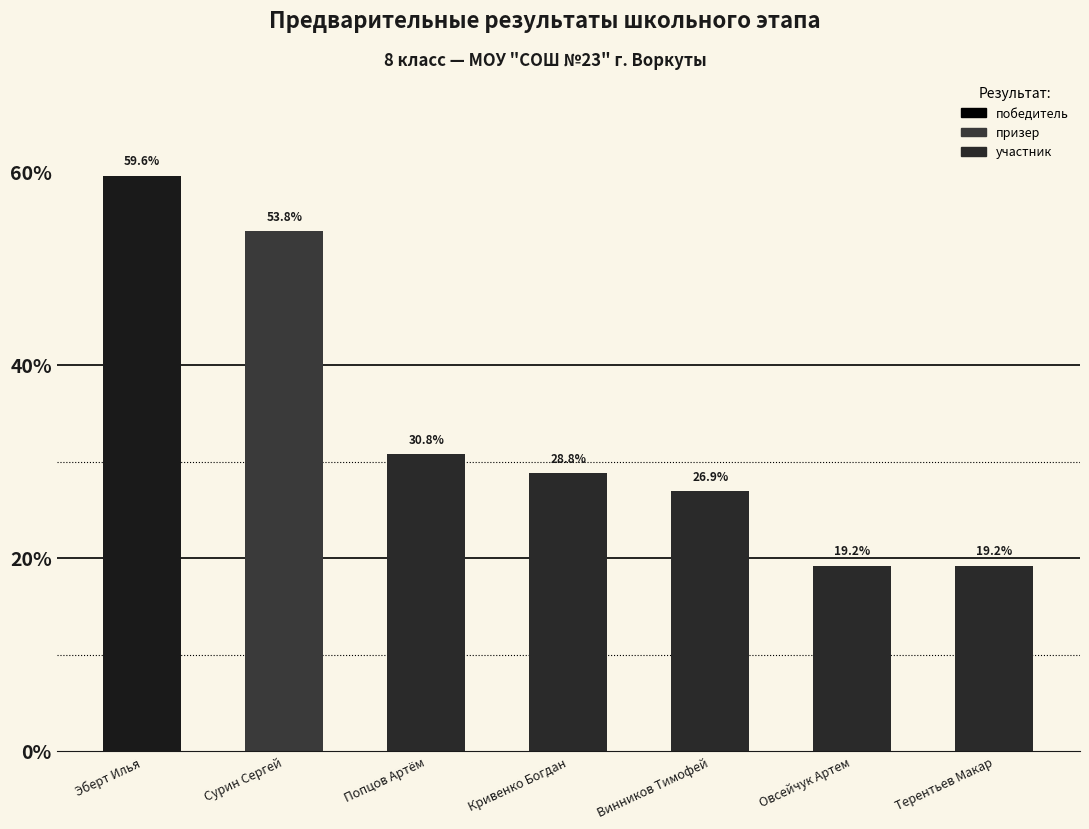

What position from the left is Эберт Илья?

1